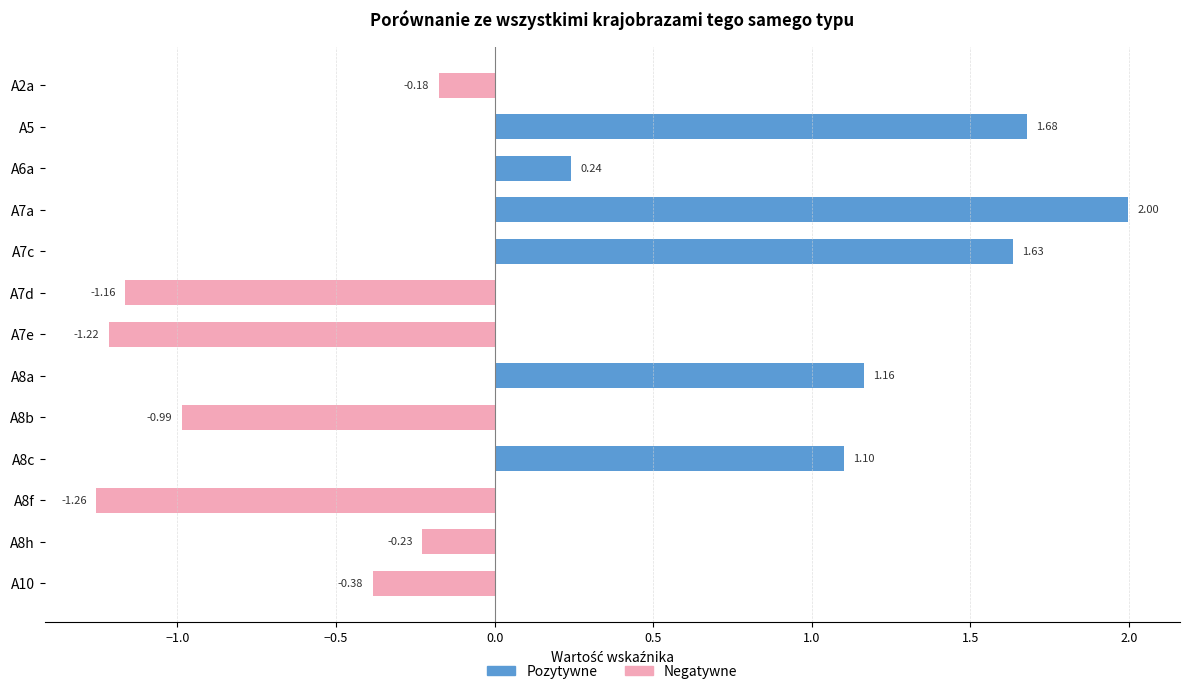

Which series has the largest total across all categories?

Pozytywne